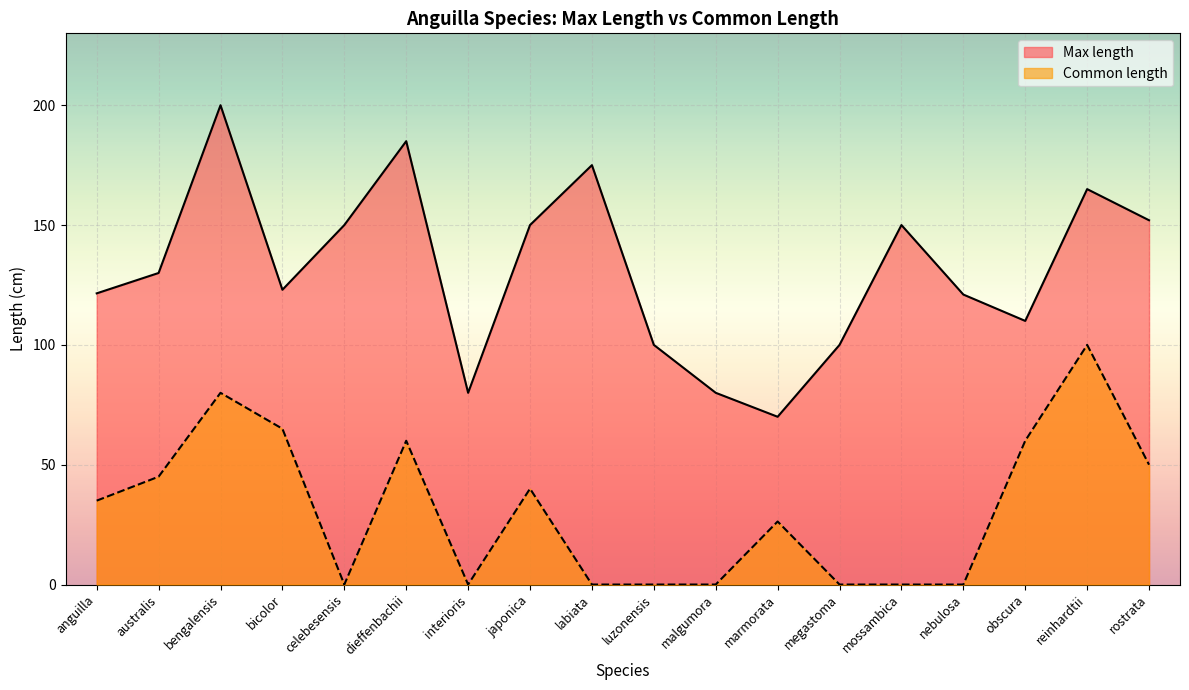

Rank the series by their maximum value, from highest to lowest.

Max length, Common length